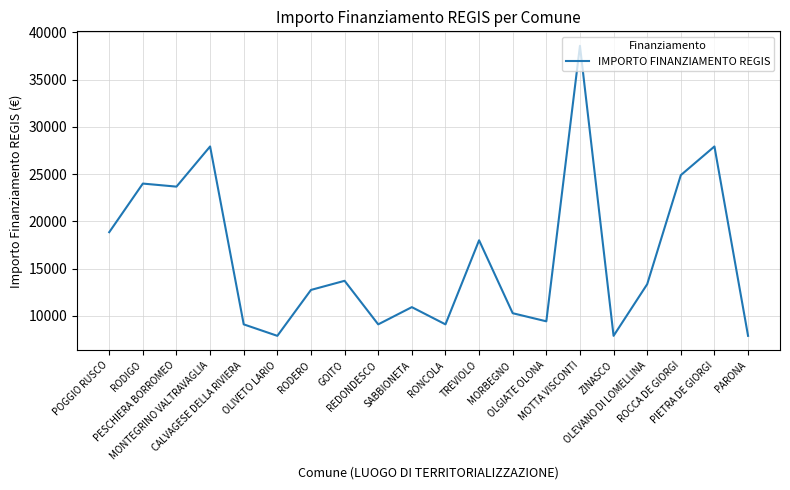

How many interior local valleys (lower than both neighbors) does the data have?

6